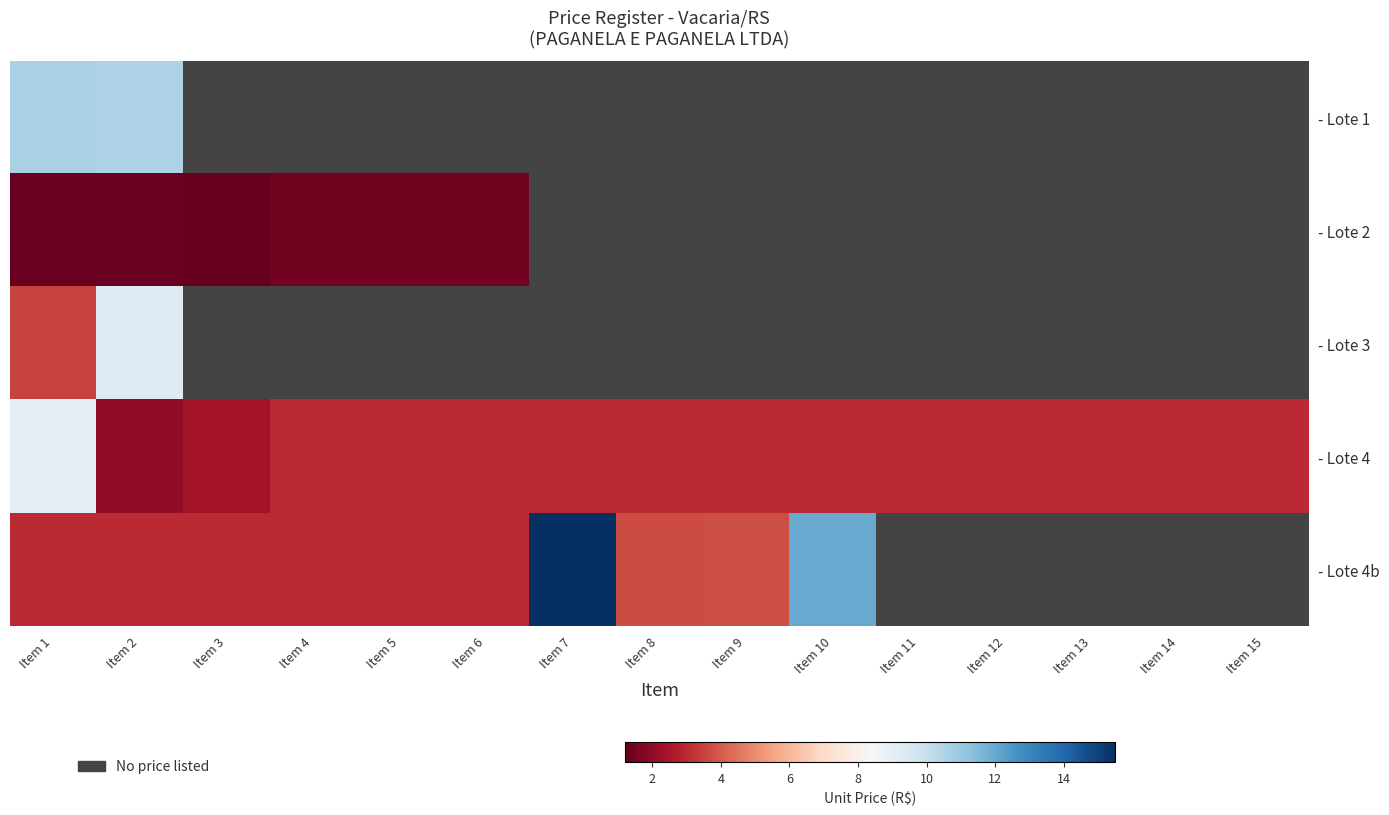

Is it true that - Lote 4 equals 3.0 at Item 11?

True